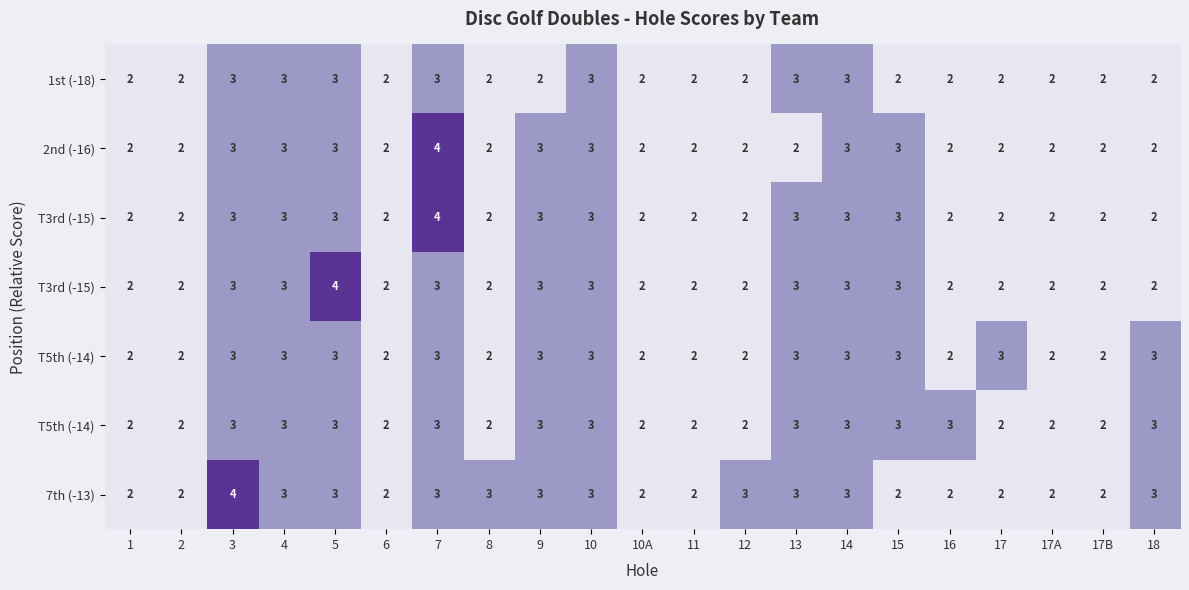

What is the difference between the highest and lowest values at 12?

1